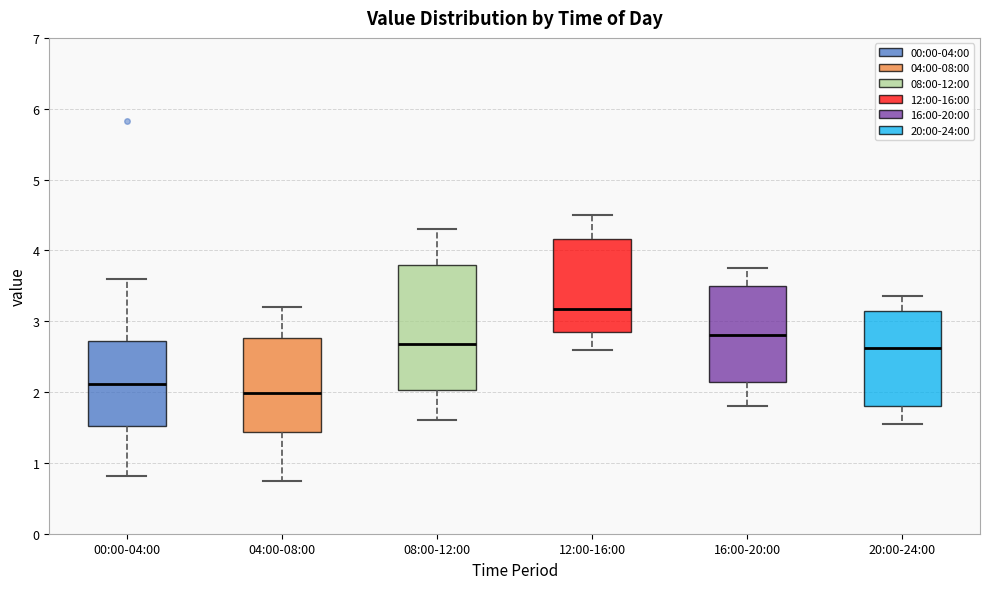

Which box's median line is the highest?

12:00-16:00